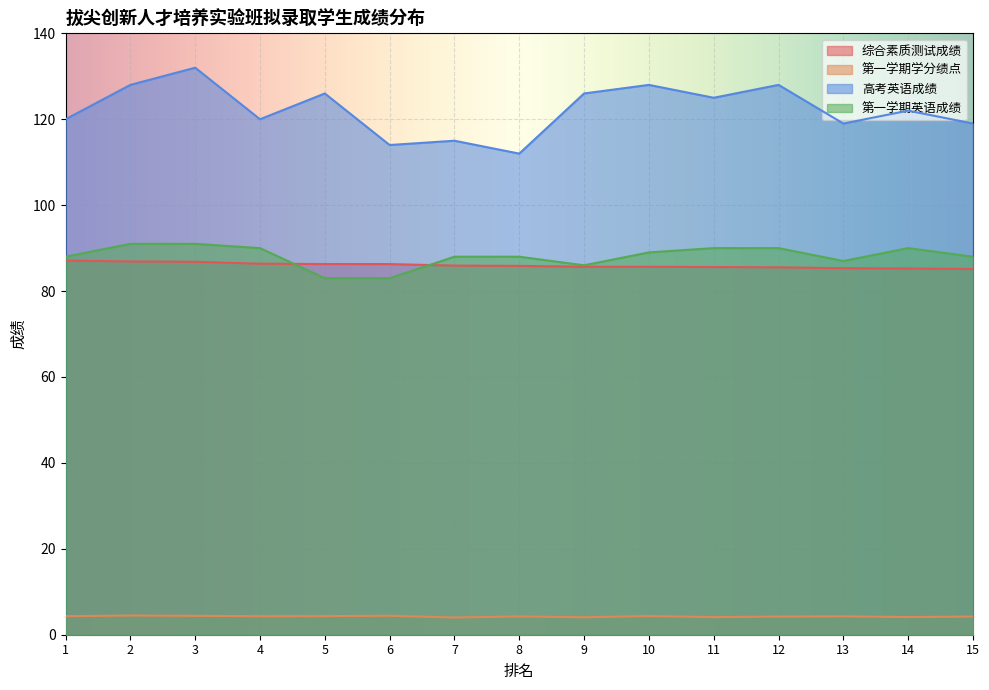

What is the sum of the 综合素质测试成绩 values at 9 and 6?

171.9